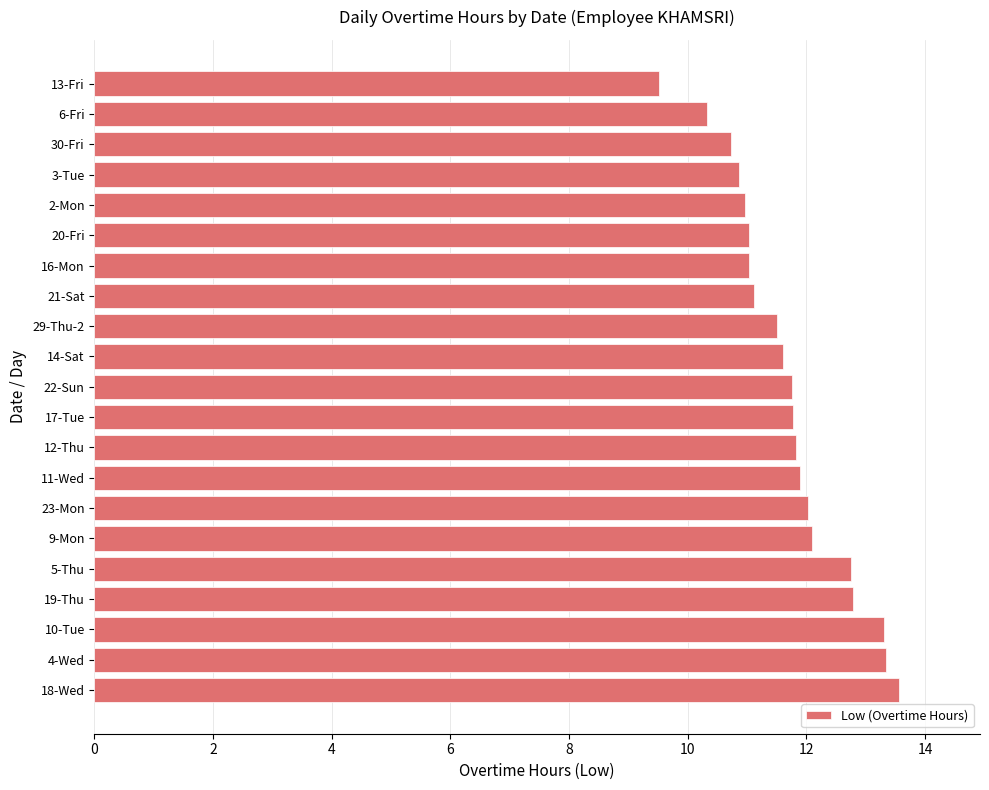

Reading top to bottom, extract all data points from this chart.

9.5	10.3	10.7	10.9	11.0	11.0	11.0	11.1	11.5	11.6	11.8	11.8	11.8	11.9	12.0	12.1	12.8	12.8	13.3	13.3	13.6